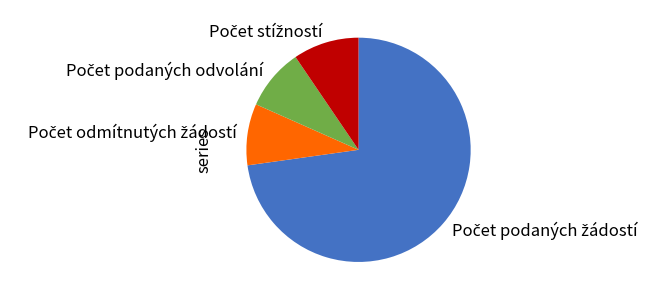

Is there any slice that represents more than half of the pie?

Yes